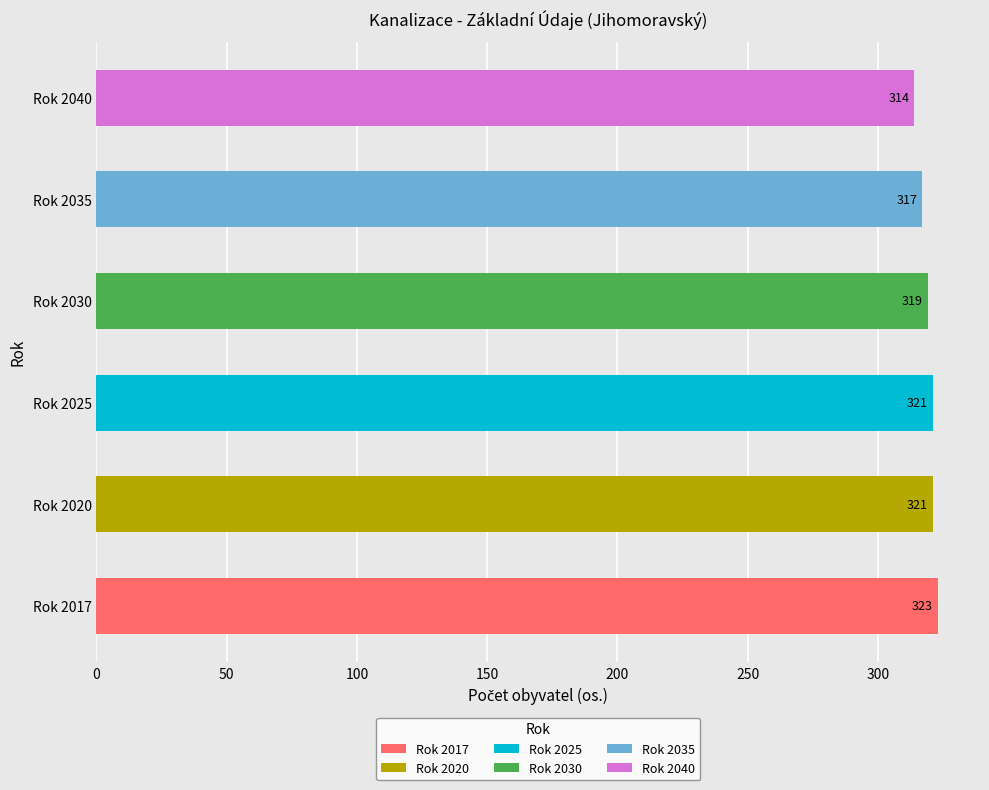

Where does the Celkový počet obyvatel series first go above 319?

2017